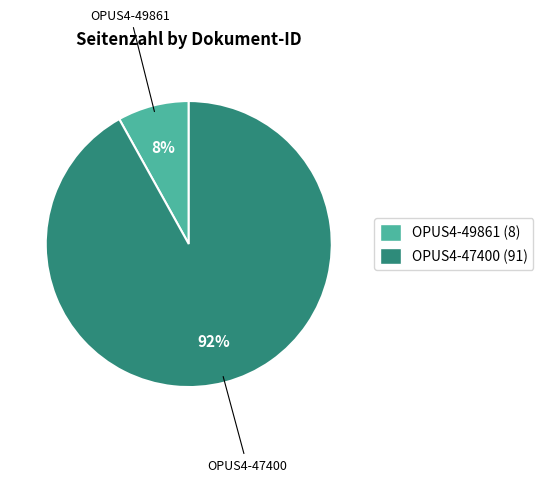

To the nearest percent, what is the combined percentage of OPUS4-47400 and OPUS4-49861?

100%